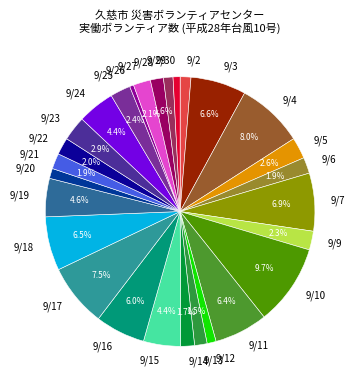

How many slices are in this pie chart?

28